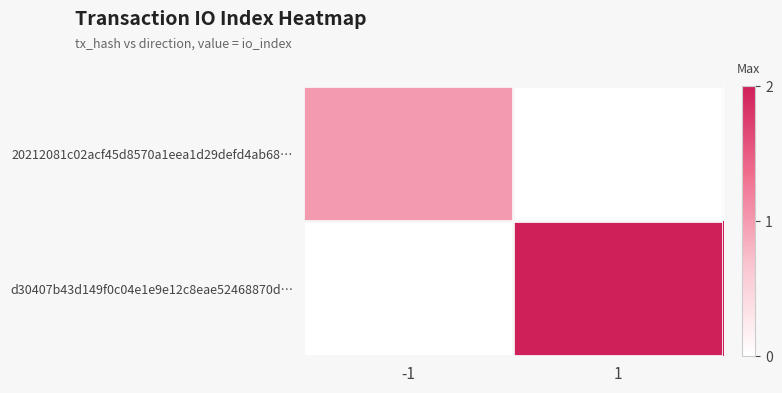

Reading left to right, what are all the values shown in this chart?

20212081c02acf45d8570a1eea1d29defd4ab68…: -1=1	1=0
d30407b43d149f0c04e1e9e12c8eae52468870d…: -1=0	1=2